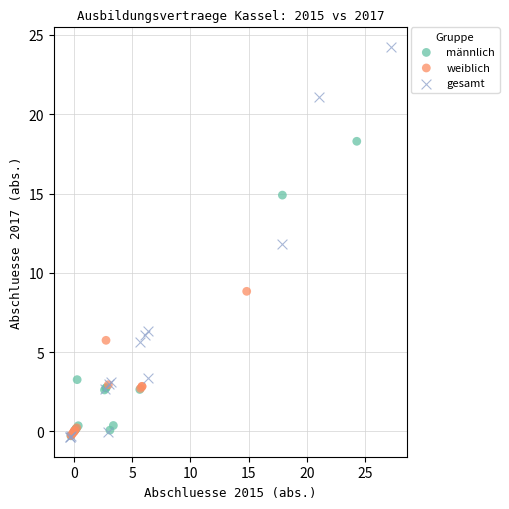

Which series has the widest spread of Y values?

gesamt